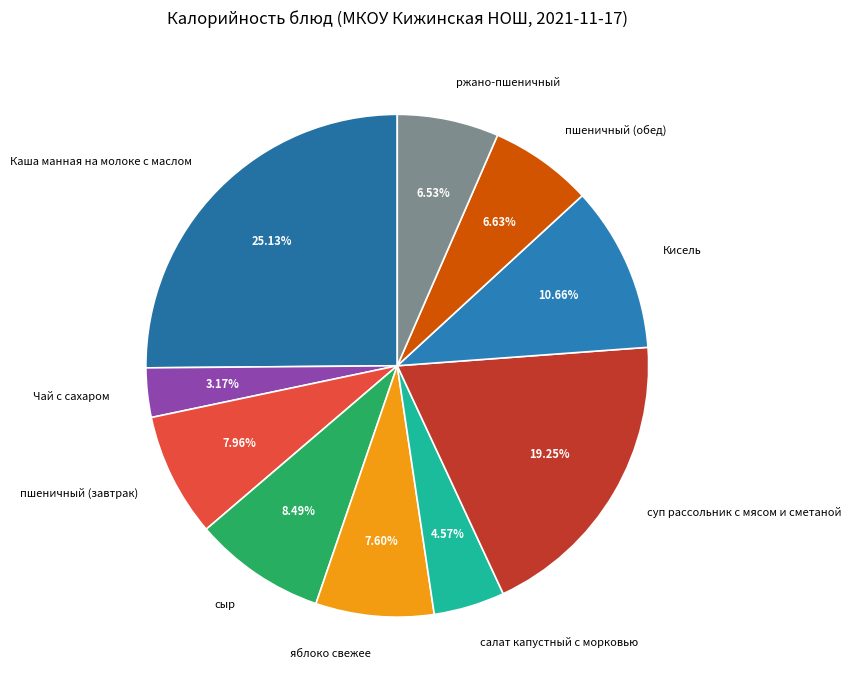

Approximately how many times larger is the value at ржано-пшеничный compared to Чай с сахаром?

2.1